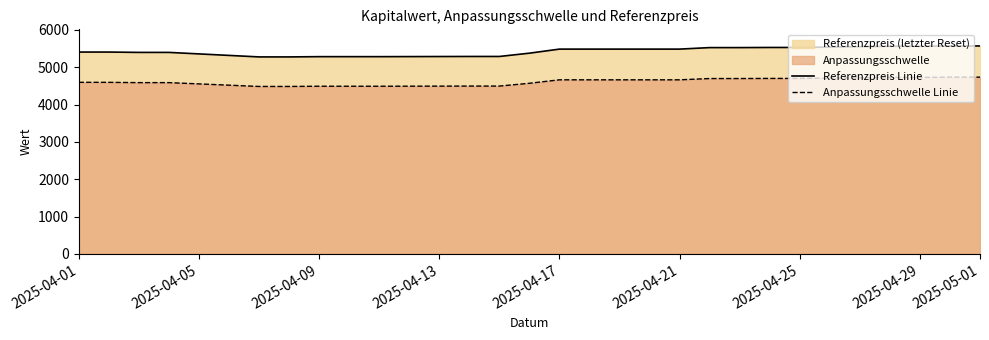

At how many categories does at least one series exceed 5191?

22